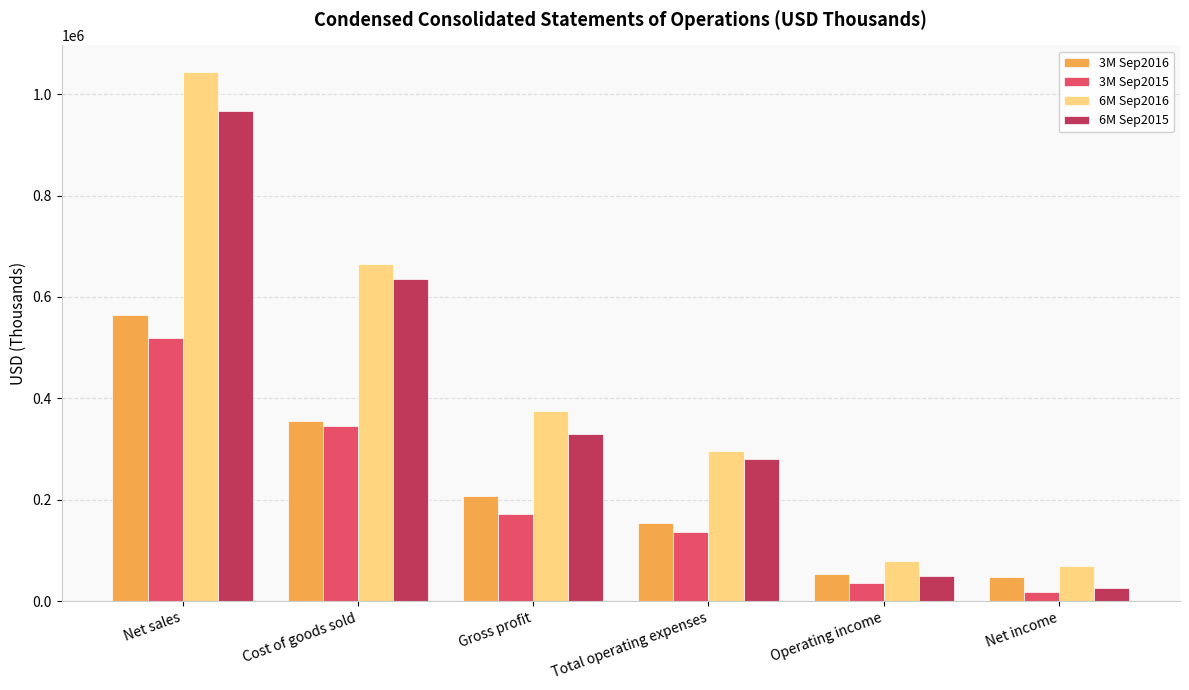

List the series in order of their peak value, highest first.

6M Sep2016, 6M Sep2015, 3M Sep2016, 3M Sep2015